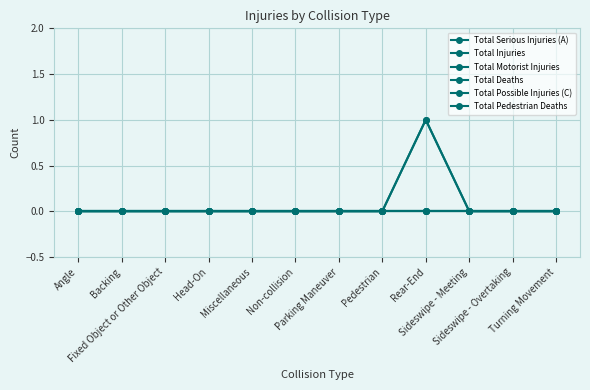

True or false: Total Deaths and Total Motorist Injuries intersect in this chart.

False